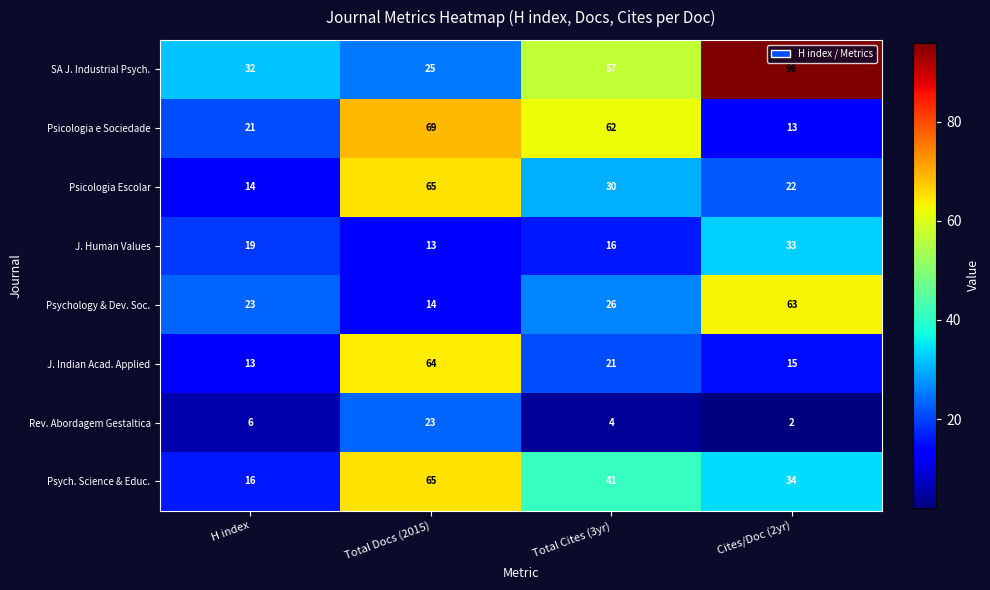

What is the total value across all series at Total Docs (2015)?

338